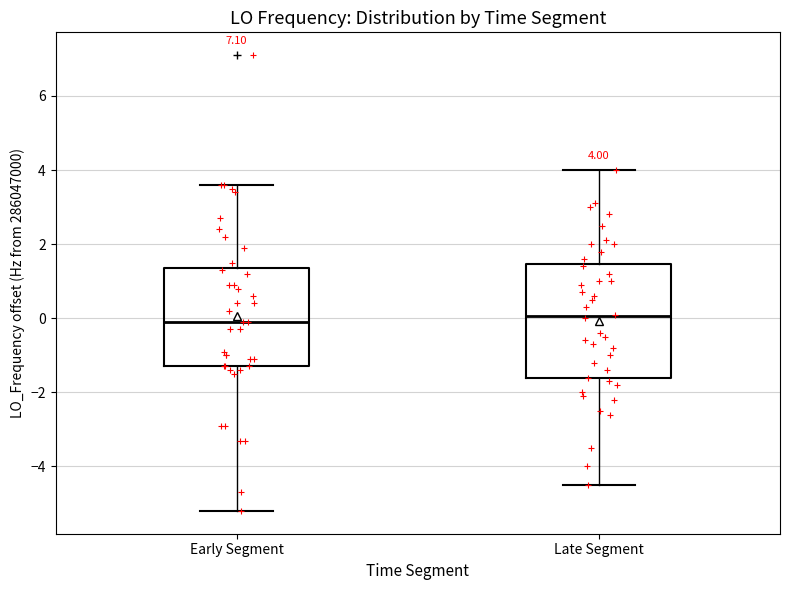

Comparing the boxes themselves (not the whiskers), which one is the tallest?

Late Segment